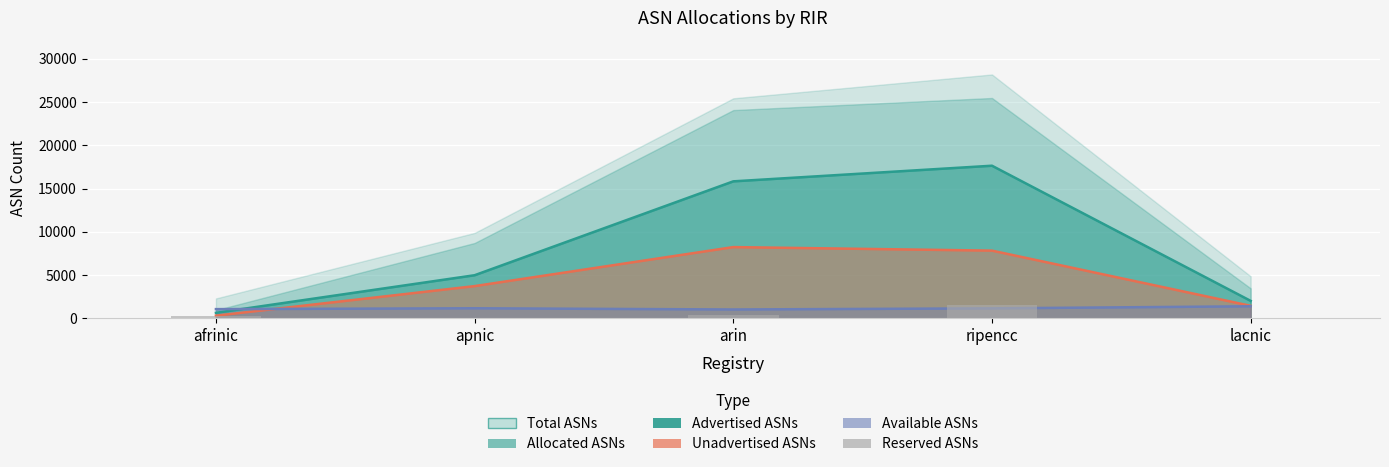

What is the label of the 5th bar from the left?

lacnic